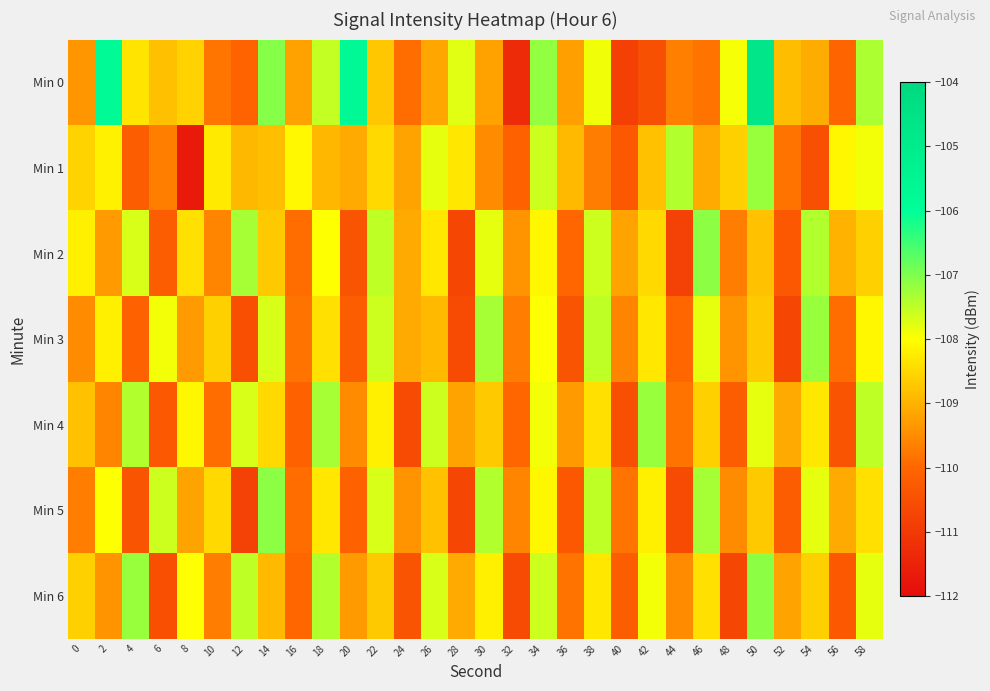

At which category is the sum across all series the highest?

50